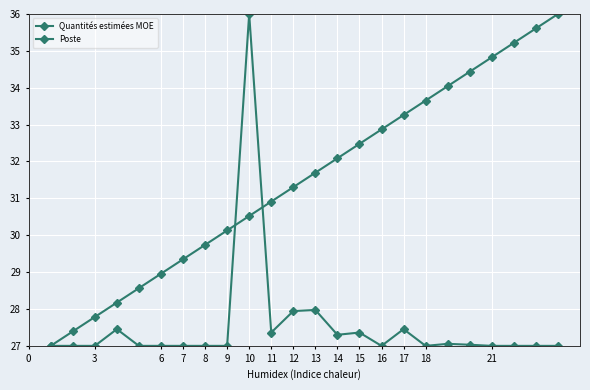

Rank the series by their maximum value, from lowest to highest.

Quantités estimées MOE, Poste